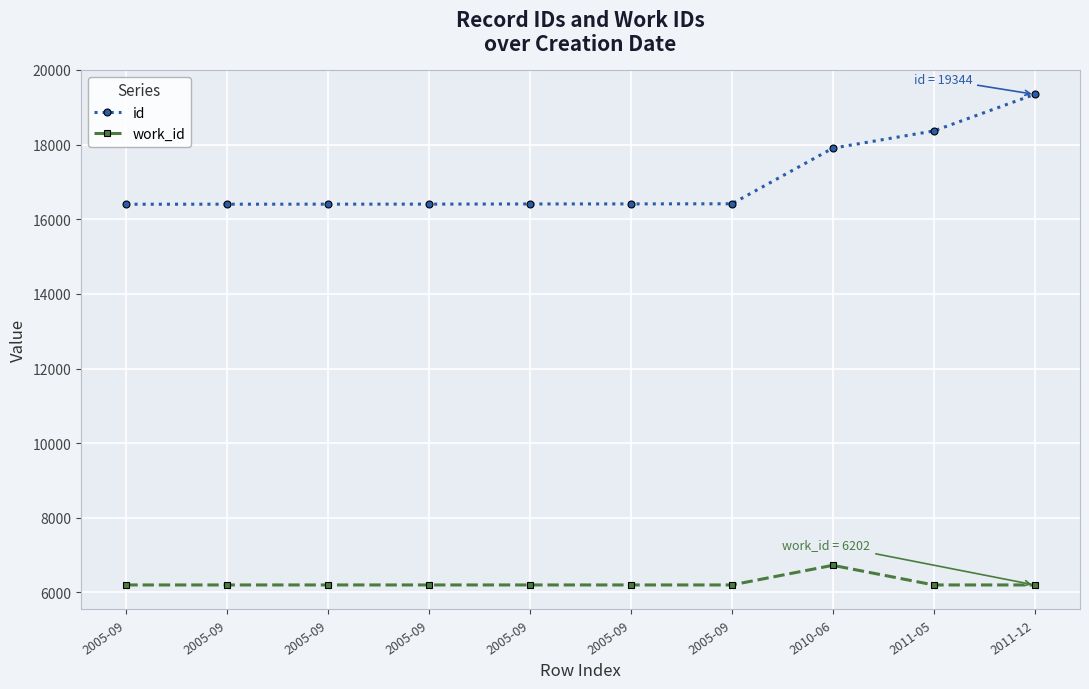

How many lines are shown in the chart?

2